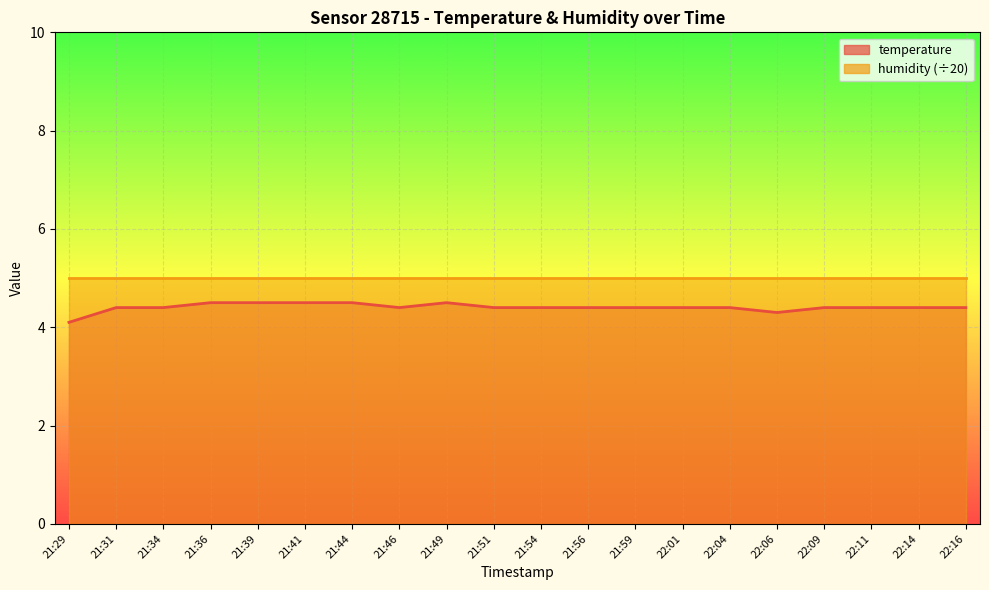

At which category does the chart reach its minimum across all series?

21:29